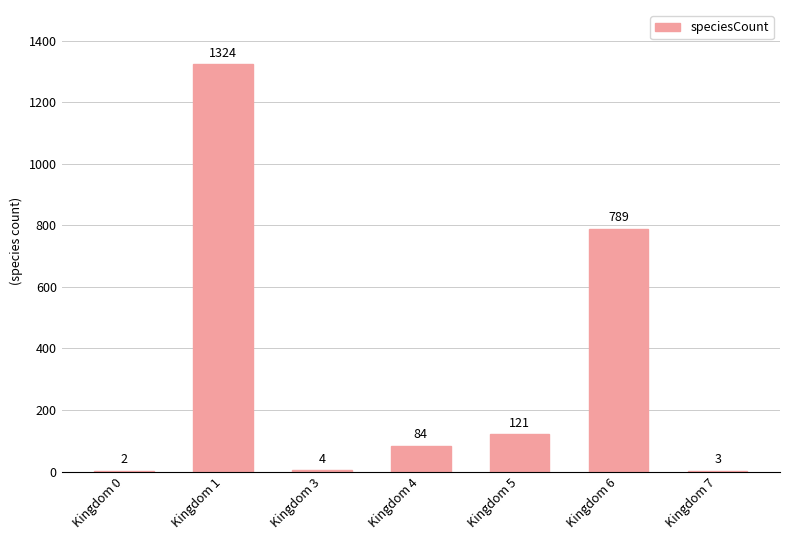

Where is the data nearest to the value 663?

Kingdom 6